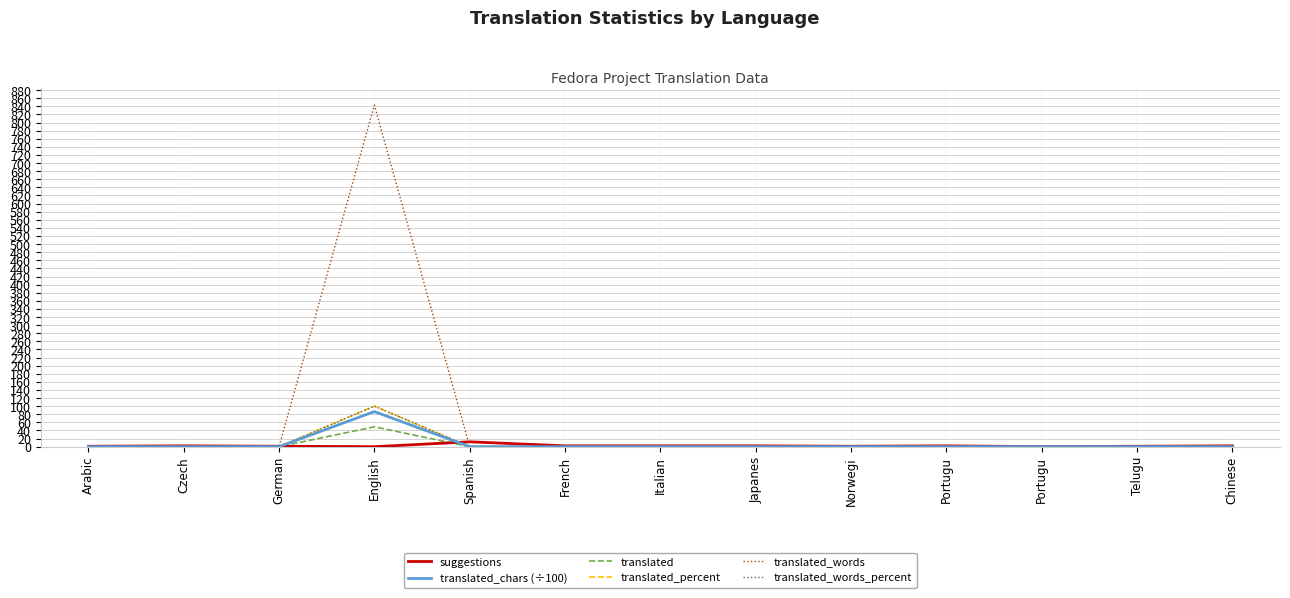

Does the chart display data point markers on the line(s)?

No